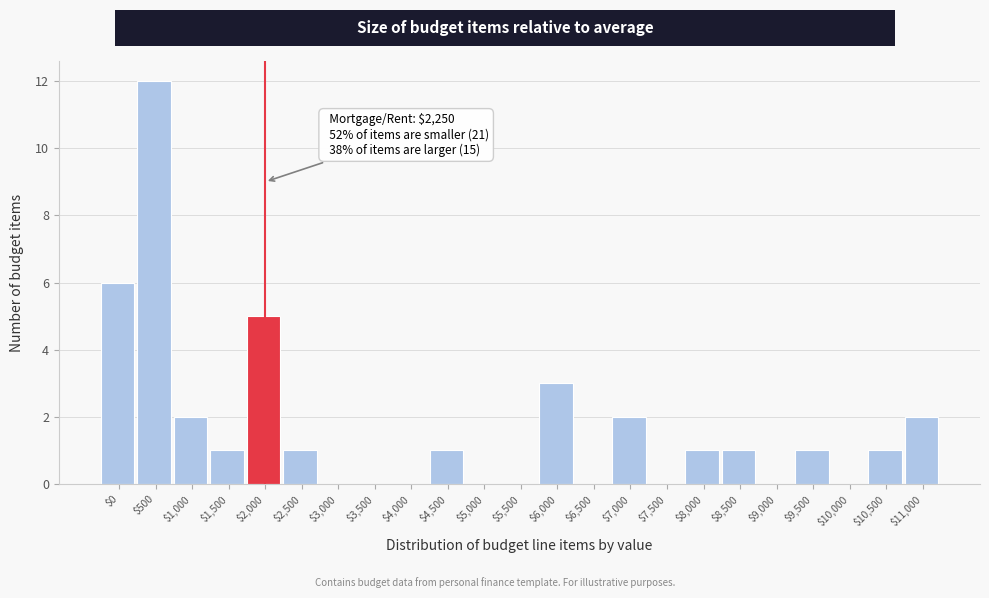

What is the maximum value shown in the chart?

12